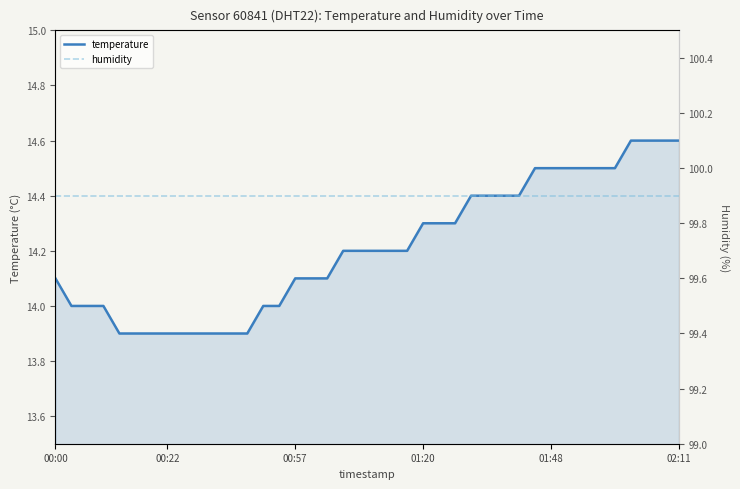

How many data points does each series have?

40